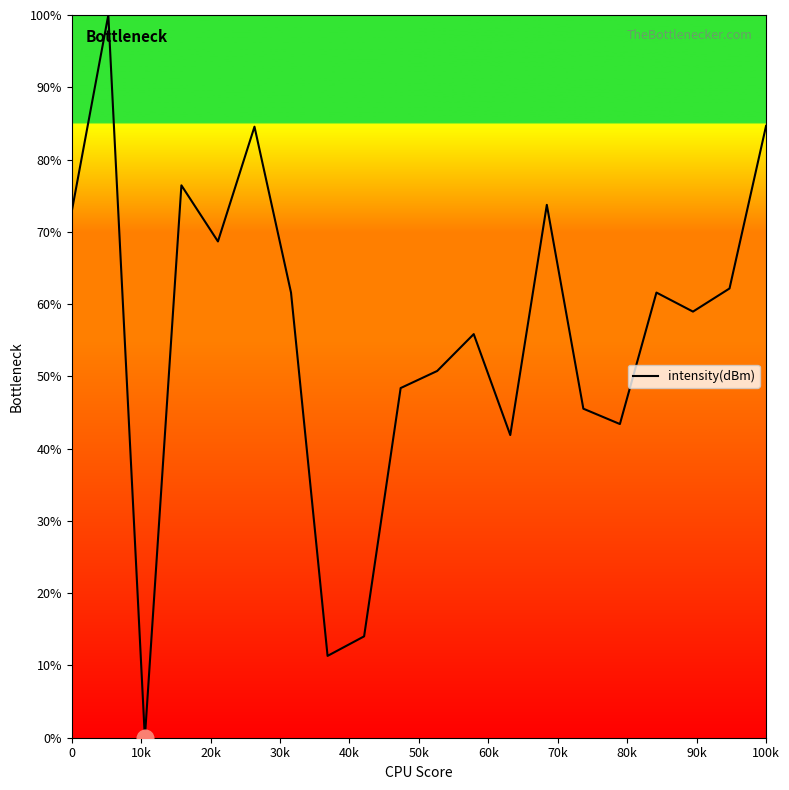

What is the maximum value shown in the chart?

100.0